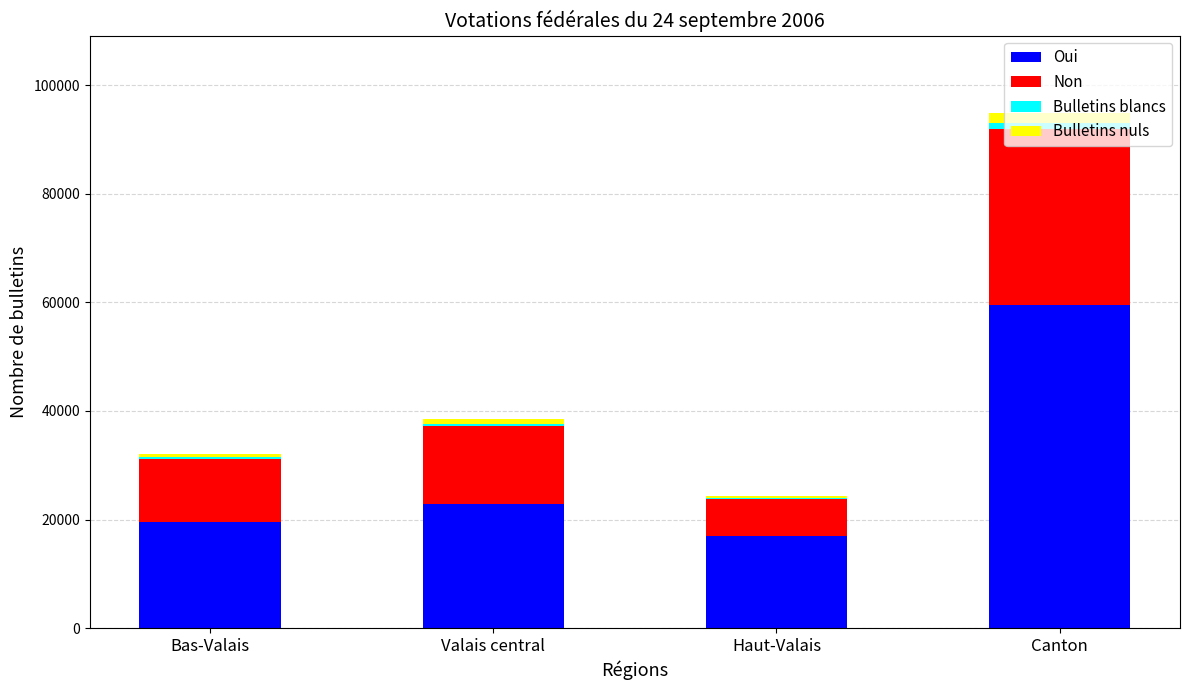

At which category is the sum across all series the highest?

Canton